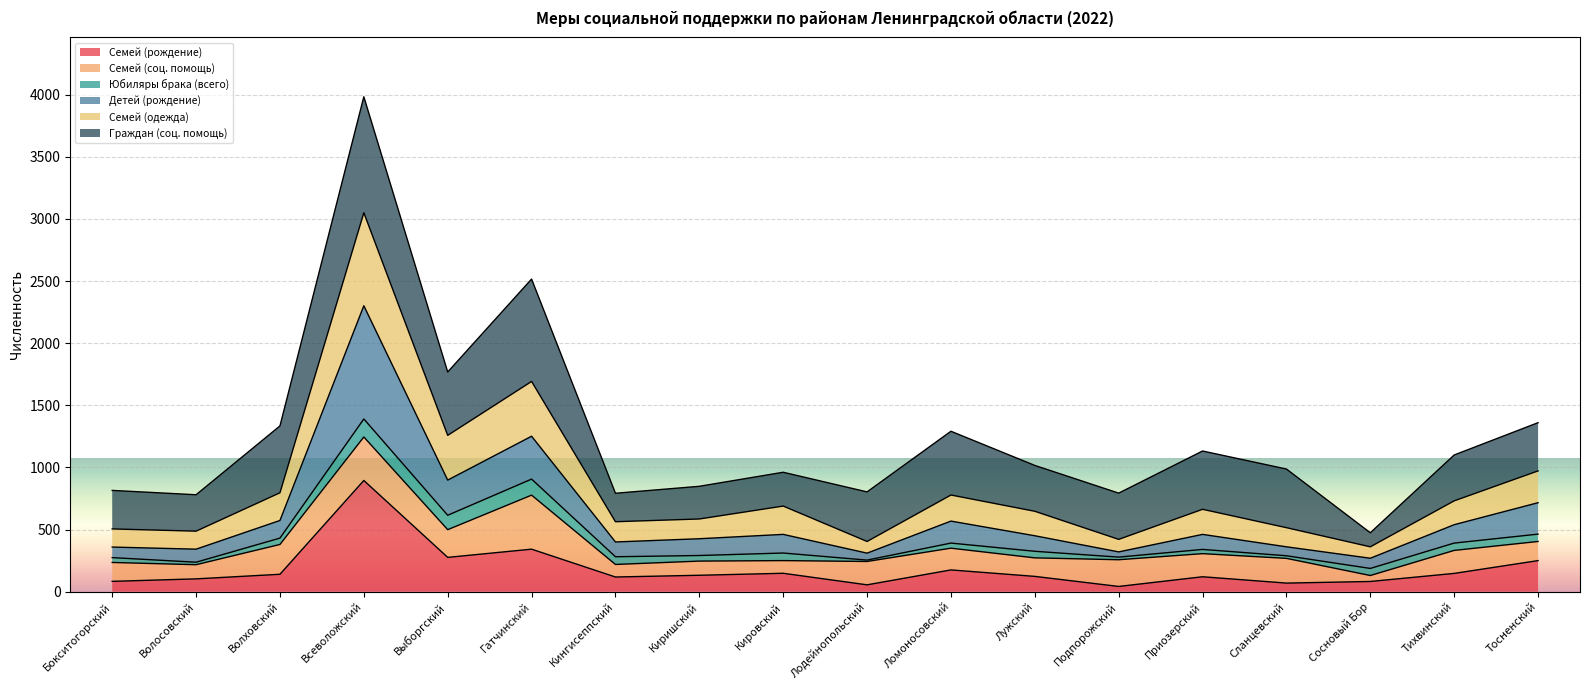

At which label does Семей (рождение) reach its peak?

Всеволожский